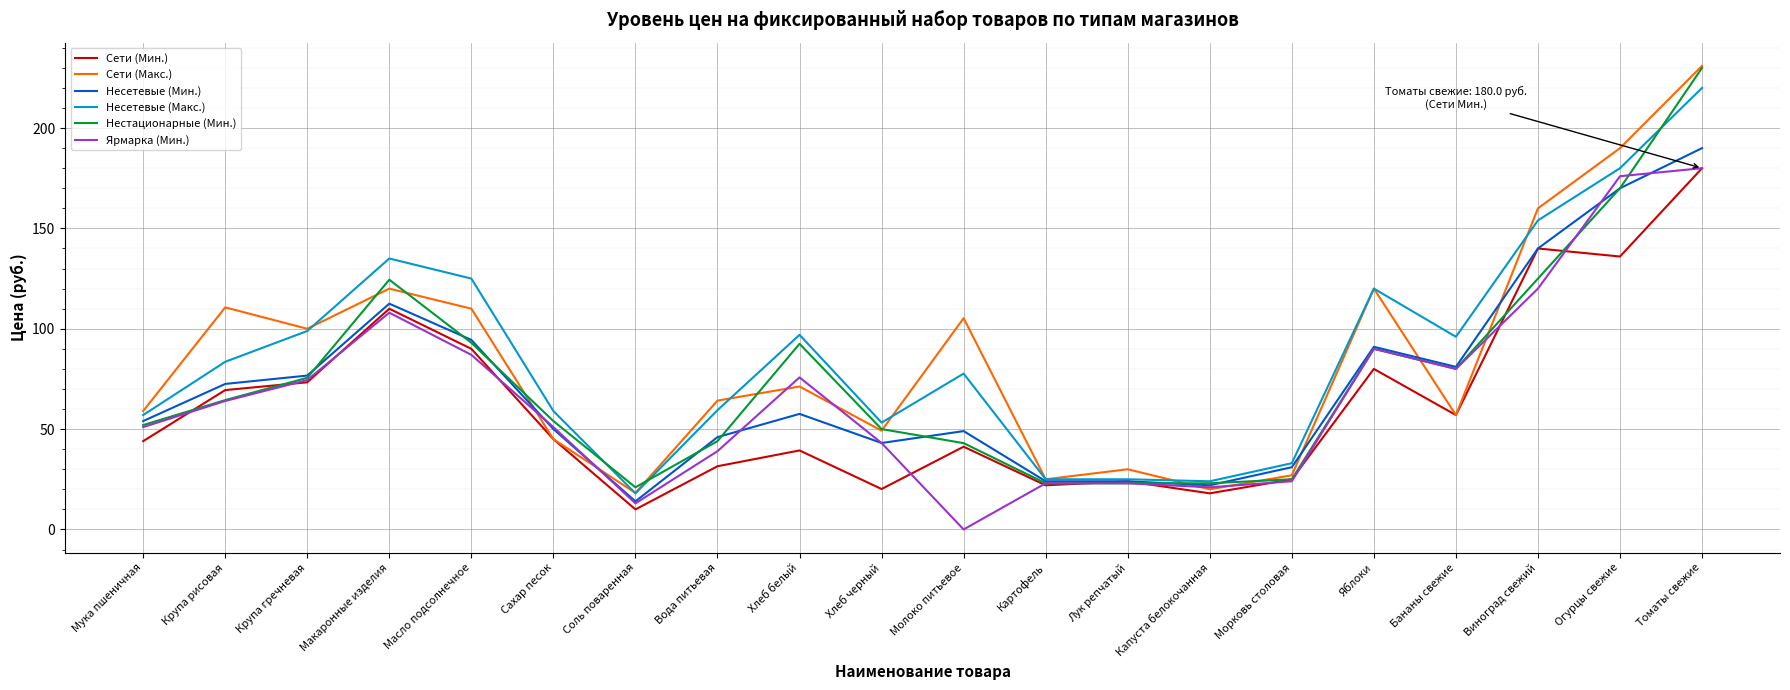

Is it true that Ярмарка (Мин.) equals 316.5 at Огурцы свежие?

False